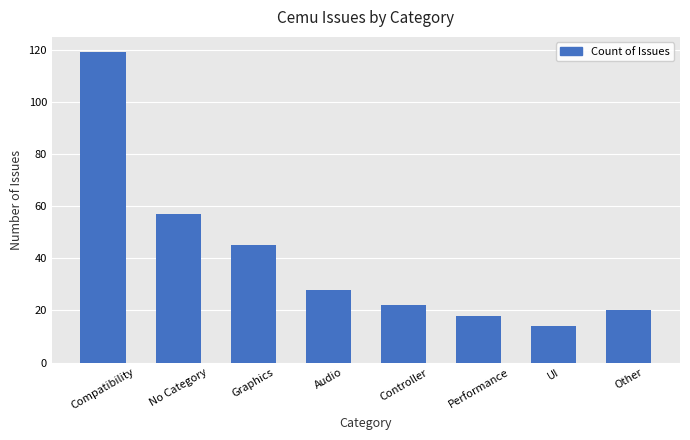

Reading left to right, extract all data points from this chart.

119	57	45	28	22	18	14	20